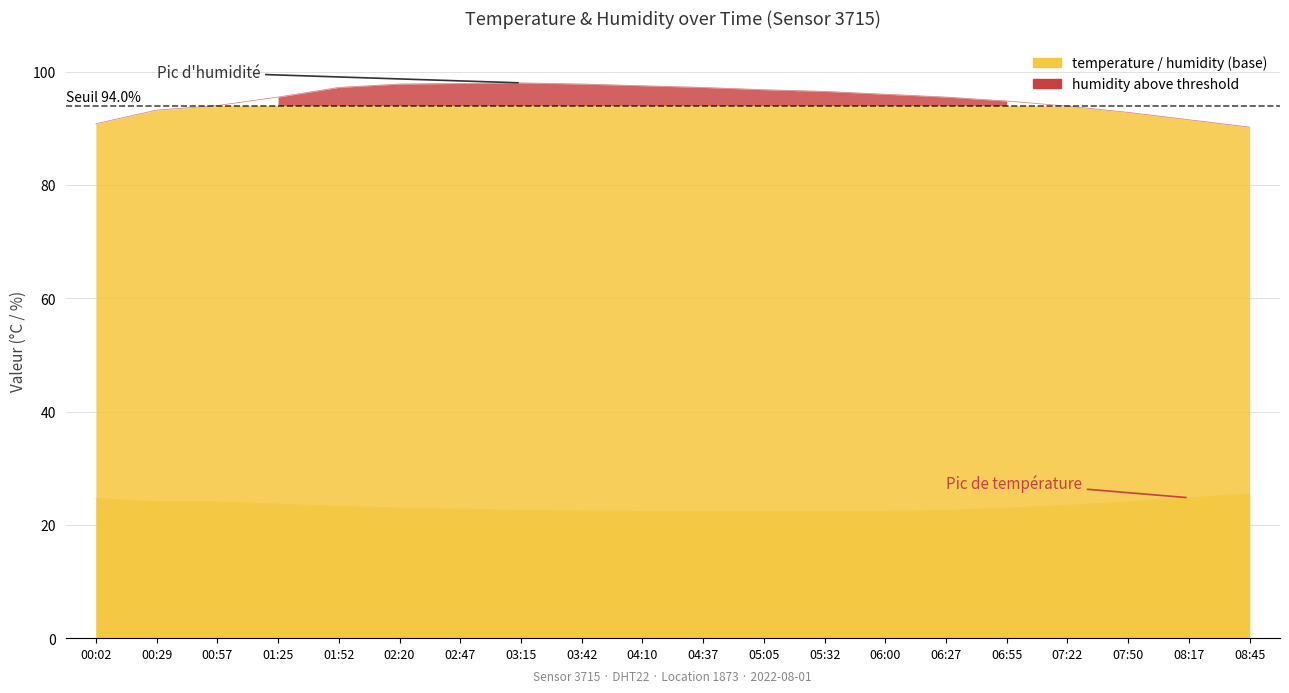

Count the number of data series in this chart.

2